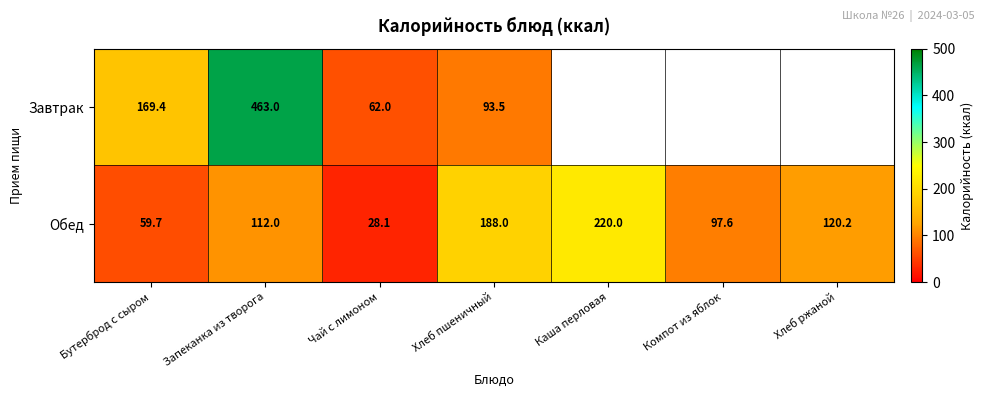

Which category has the lowest value in the Обед series?

Чай с лимоном